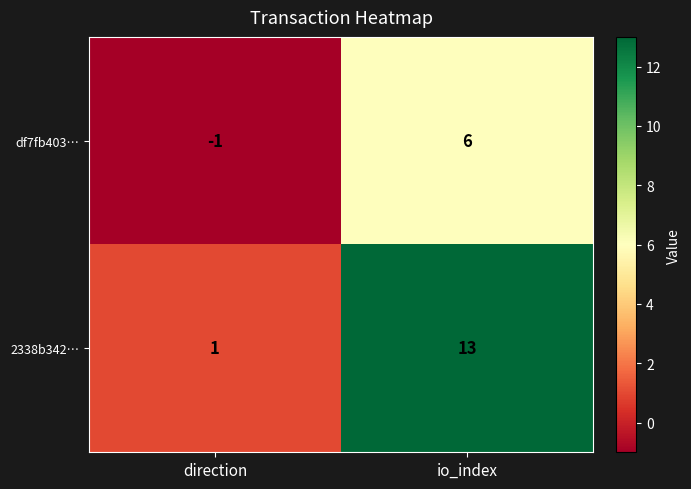

The value of 2338b342… at io_index is 13. True or false?

True